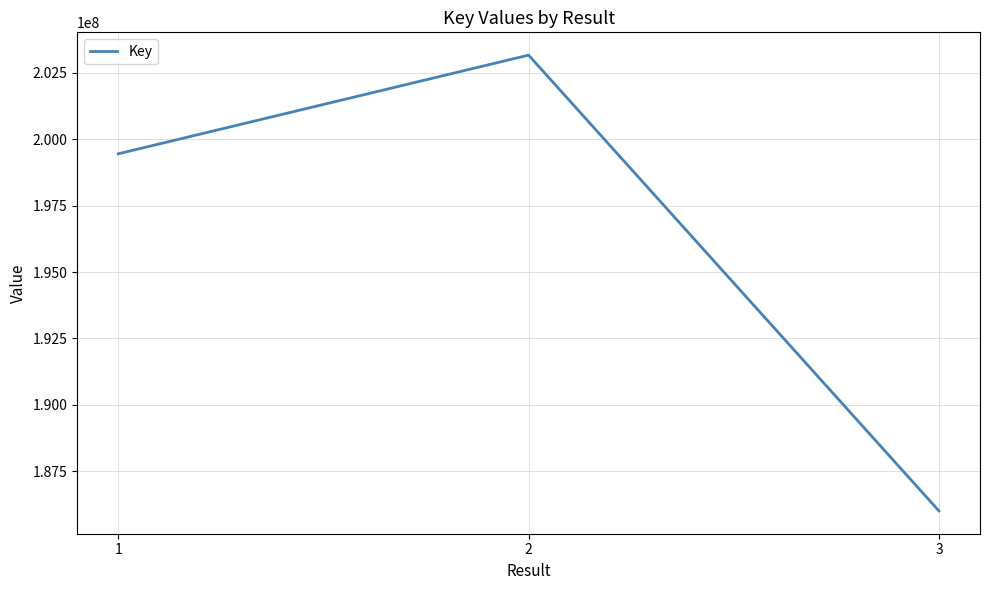

Which label corresponds to the largest value in the chart?

2